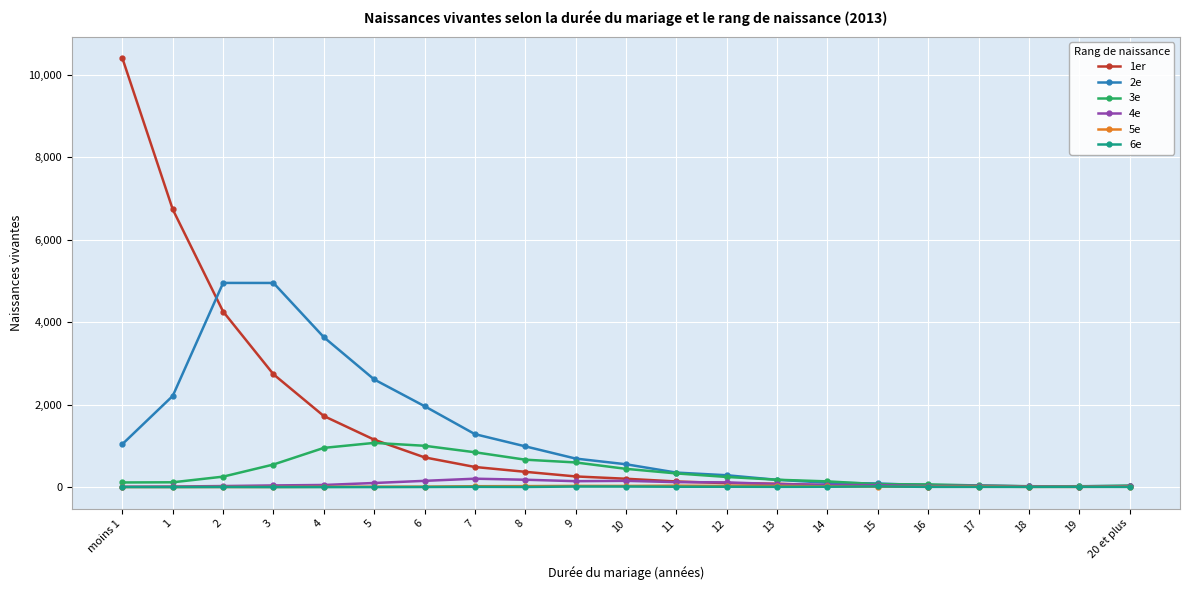

Is the value of 2e at 6 greater than the value of 1er at 20 et plus?

Yes